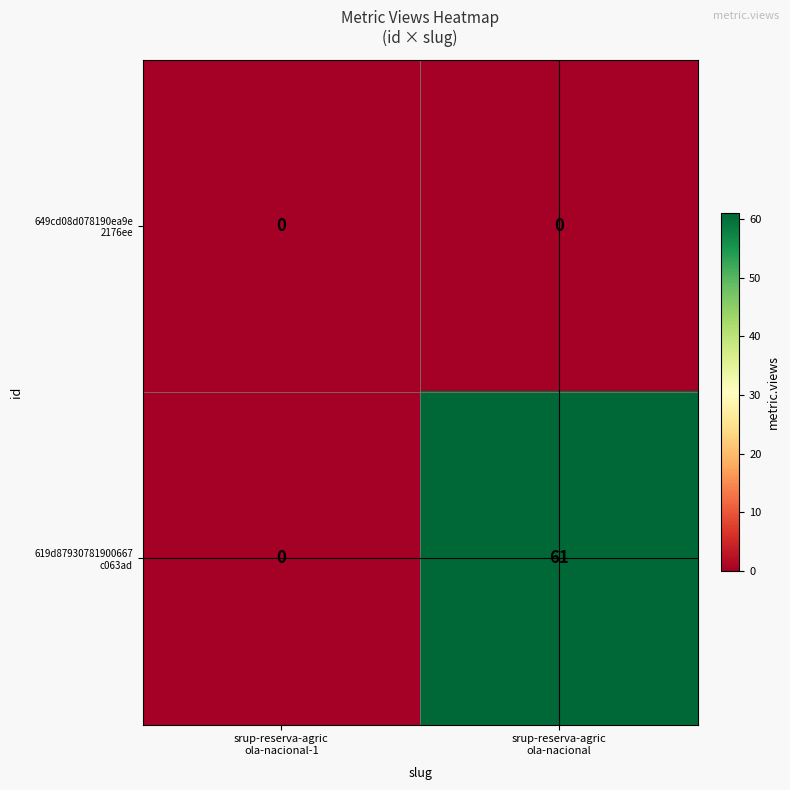

How many categories are shown in the chart?

2